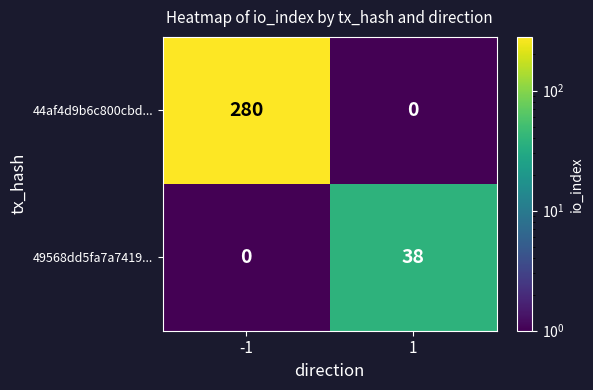

What is the maximum value shown in the chart?

280